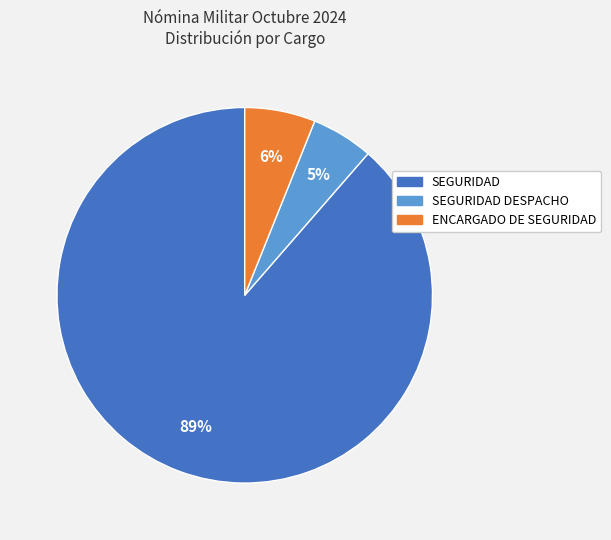

How many segments does this pie chart have?

3